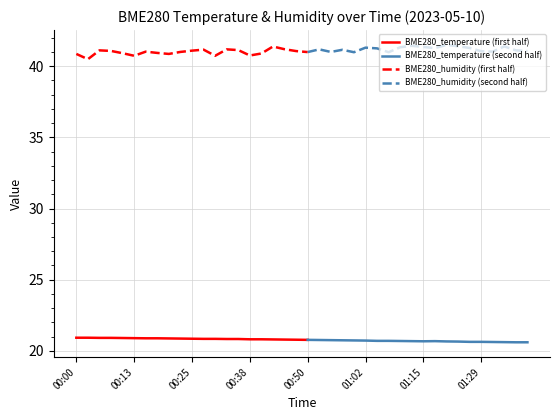

The value of BME280_temperature at 01:17 is 20.7. True or false?

True